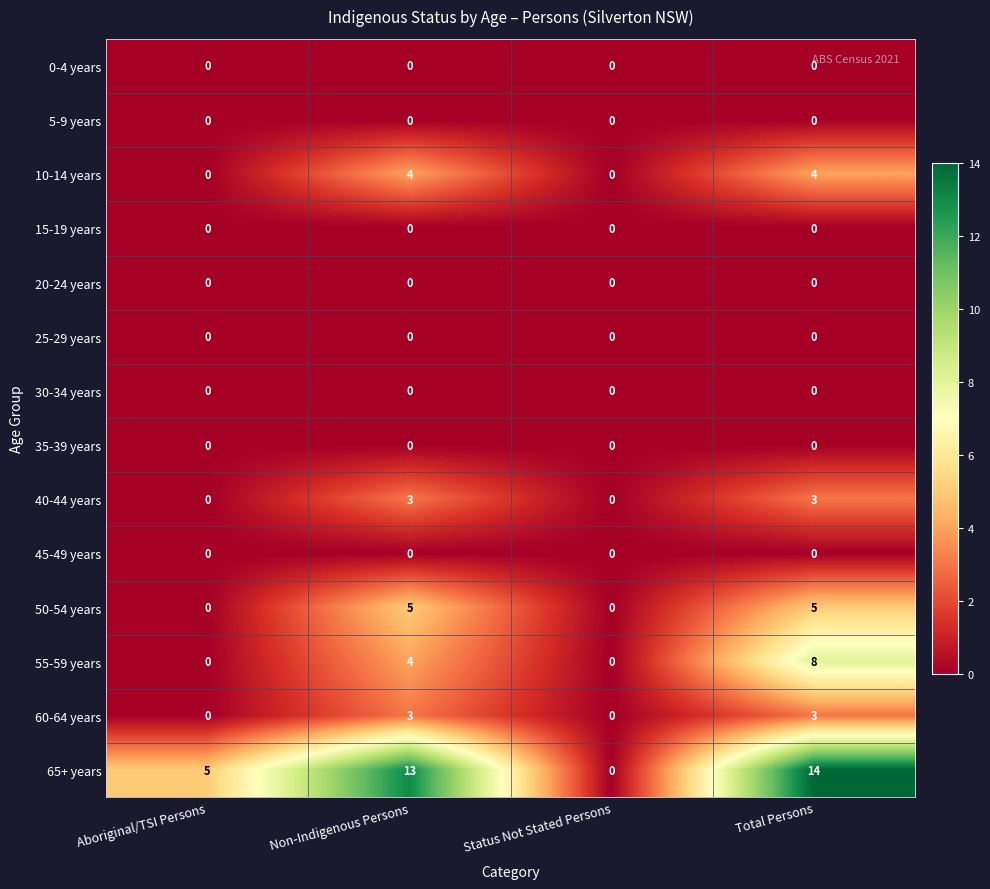

At how many categories does at least one series exceed 7?

2